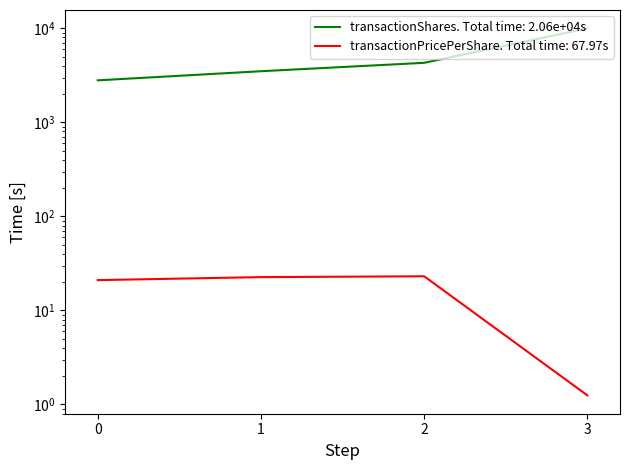

What is the minimum value shown in the chart?

1.2